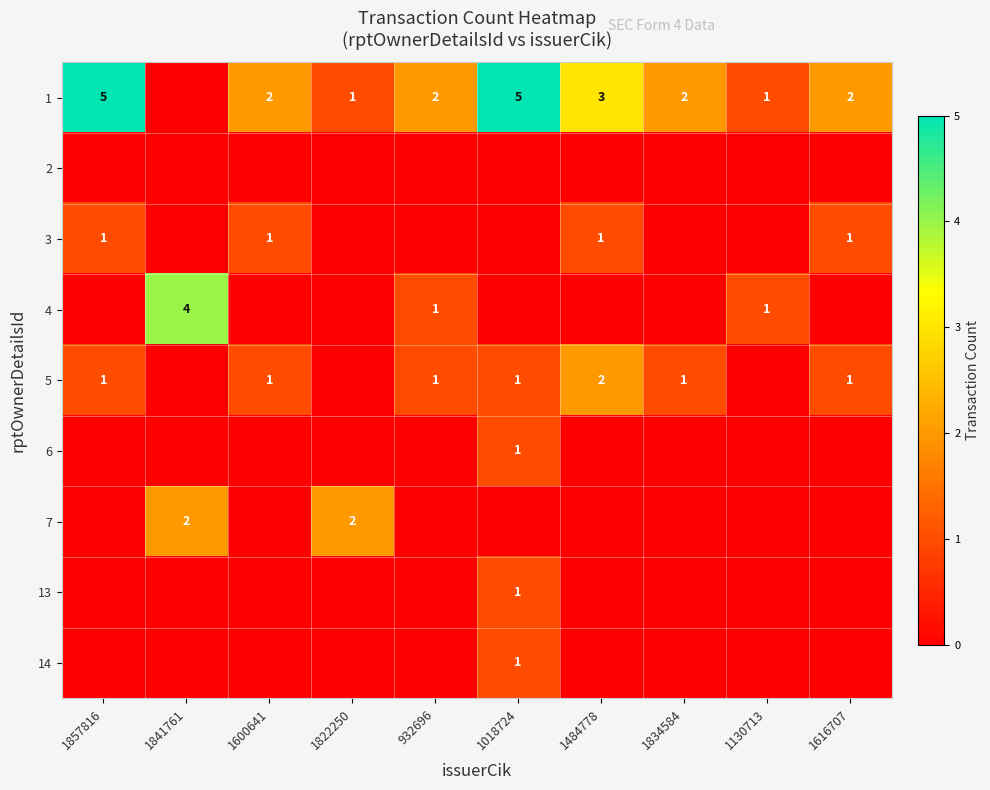

True or false: 6 has a value of 1 at 1018724.

True